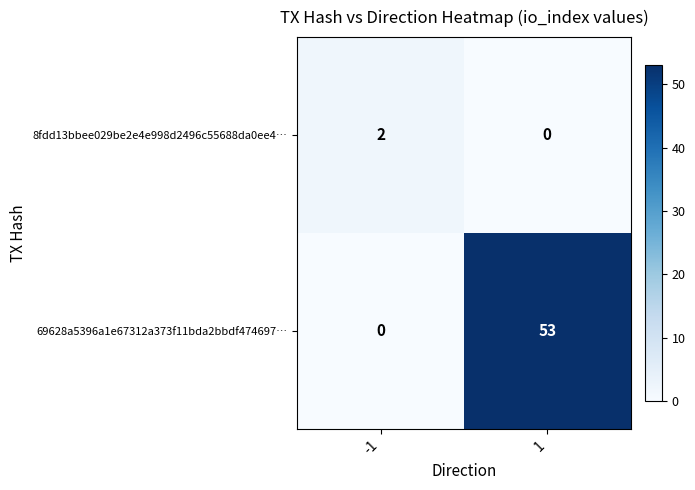

How many values in 69628a5396a1e67312a373f11bda2bbdf474697… are above zero?

1